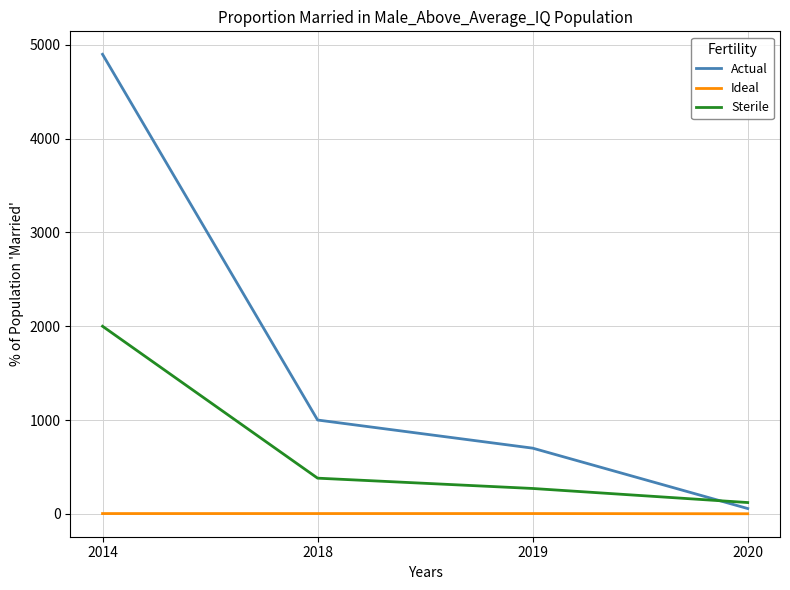

True or false: Sterile has more than 2 interior local peaks.

False